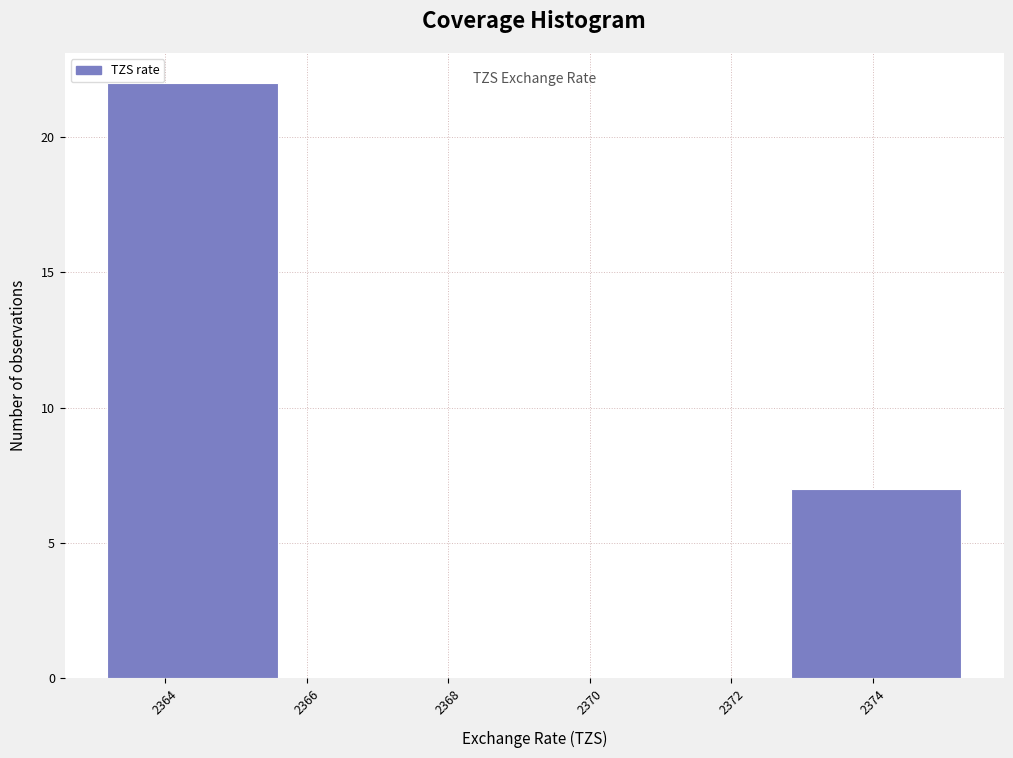

Reading left to right, list every bar in this chart as the range it spans on the x-axis followed by its height. Neither the bar edges nor the heights are printed on the chart, so give them approximately, as read against the axes.

2363.2 to 2365.6: 22
2365.6 to 2368.0: 0
2368.0 to 2370.4: 0
2370.4 to 2372.8: 0
2372.8 to 2375.2: 7